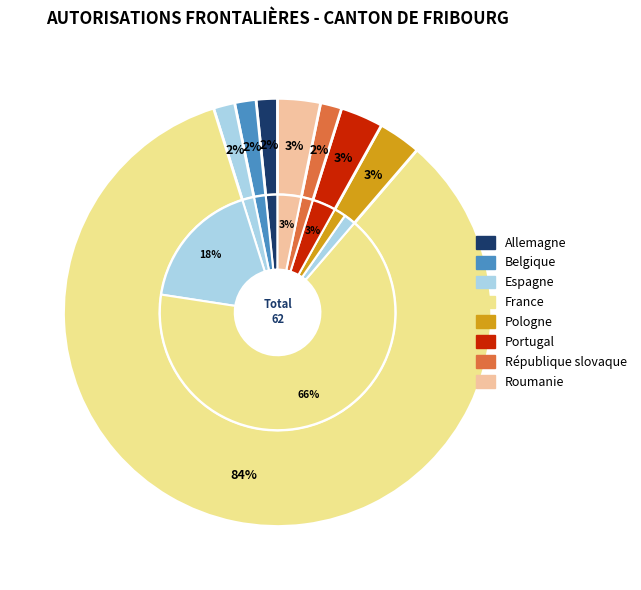

Is it true that Allemagne is 14% of the pie?

False